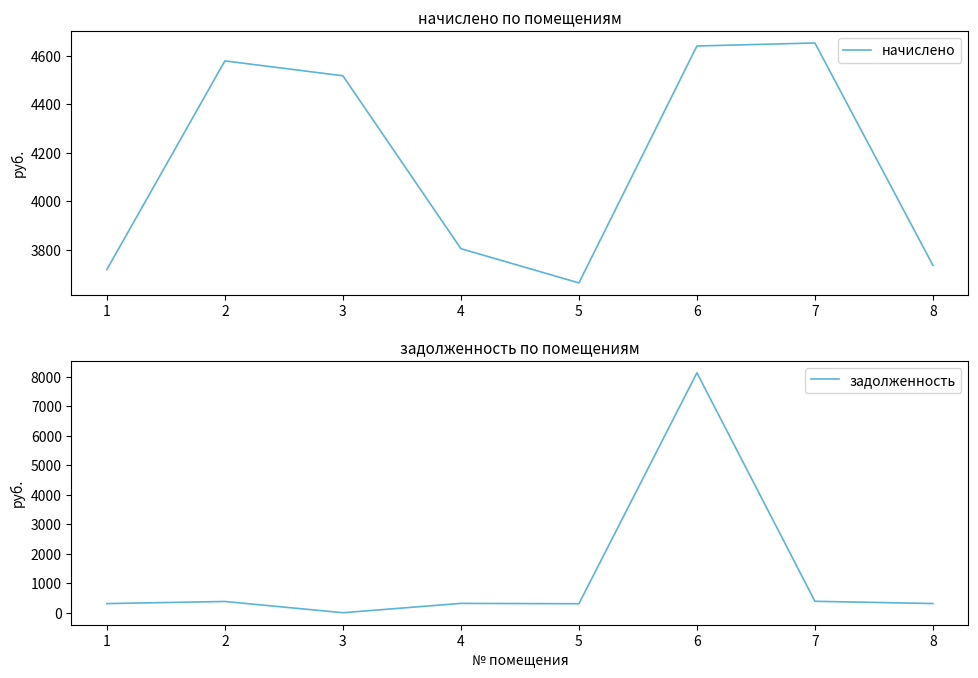

At which label is задолженность closest to 4067?

7